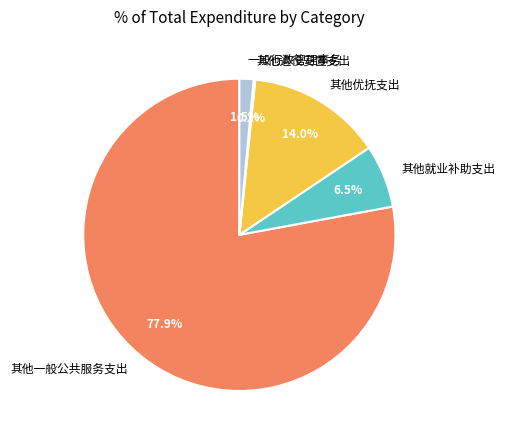

To the nearest percent, what is the combined percentage of 其他就业补助支出 and 一般行政管理事务?

8%